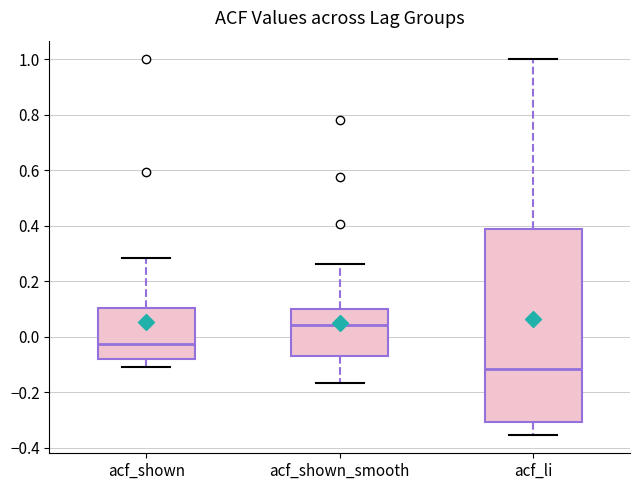

Reading left to right, read every box against the y-axis: the position of its median line, the range the box covers, and the ends of its whiskers. The values are not printed on the chart, so give them approximately, as read against the axis.

acf_shown: median -0.02, box -0.08 to 0.10, whiskers -0.10 to 0.28
acf_shown_smooth: median 0.04, box -0.06 to 0.10, whiskers -0.16 to 0.26
acf_li: median -0.12, box -0.30 to 0.38, whiskers -0.36 to 1.00